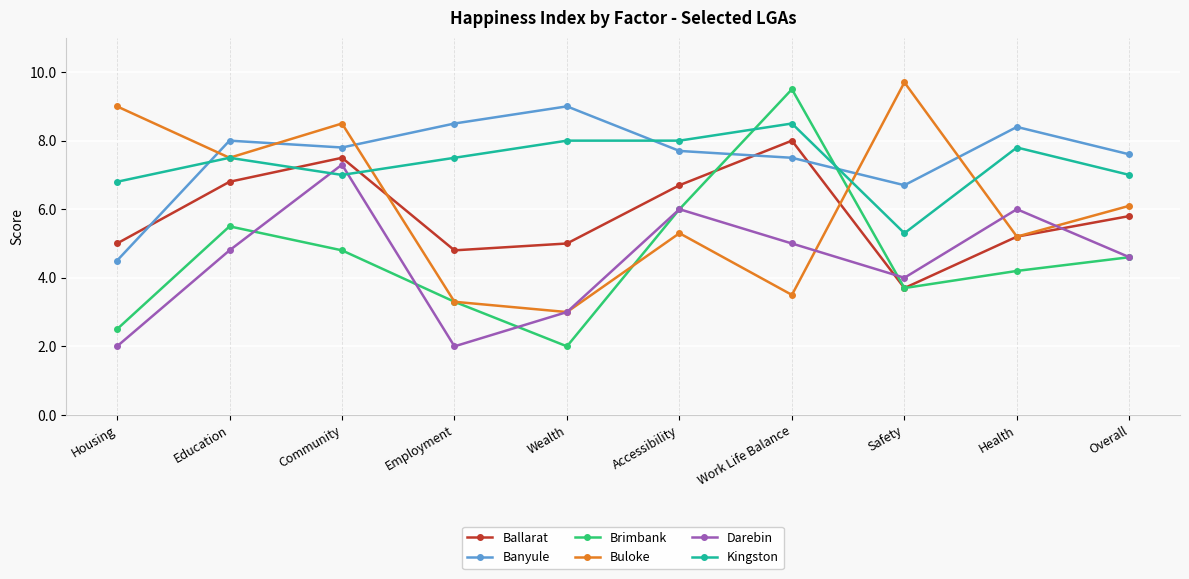

Reading left to right, transcribe all the data shown in this chart.

Ballarat: 5.0	6.8	7.5	4.8	5.0	6.7	8.0	3.7	5.2	5.8
Banyule: 4.5	8.0	7.8	8.5	9.0	7.7	7.5	6.7	8.4	7.6
Brimbank: 2.5	5.5	4.8	3.3	2.0	6.0	9.5	3.7	4.2	4.6
Buloke: 9.0	7.5	8.5	3.3	3.0	5.3	3.5	9.7	5.2	6.1
Darebin: 2.0	4.8	7.3	2.0	3.0	6.0	5.0	4.0	6.0	4.6
Kingston: 6.8	7.5	7.0	7.5	8.0	8.0	8.5	5.3	7.8	7.0